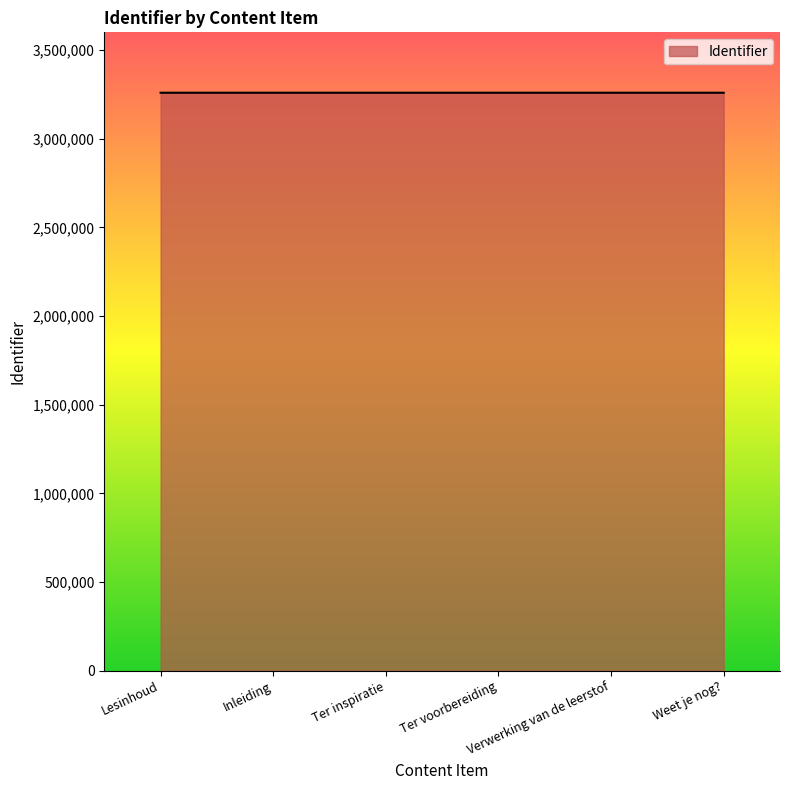

What value does the data have at Weet je nog?, to the nearest 5?

3259370